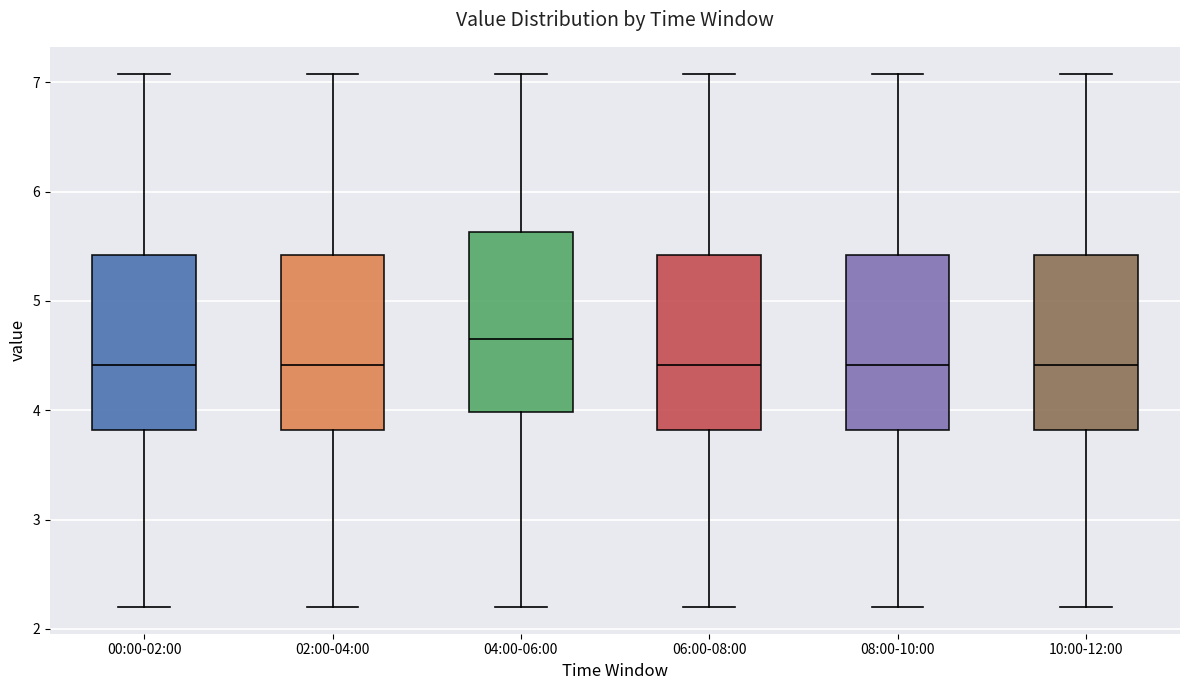

Reading left to right, transcribe this box plot: for each box, give where its median line is, the range the box spans, and where its two whiskers end, as read against the y-axis. The values are not printed on the chart, so give them approximately, as read against the axis.

00:00-02:00: median 4.4, box 3.8 to 5.4, whiskers 2.2 to 7.1
02:00-04:00: median 4.4, box 3.8 to 5.4, whiskers 2.2 to 7.1
04:00-06:00: median 4.7, box 4.0 to 5.6, whiskers 2.2 to 7.1
06:00-08:00: median 4.4, box 3.8 to 5.4, whiskers 2.2 to 7.1
08:00-10:00: median 4.4, box 3.8 to 5.4, whiskers 2.2 to 7.1
10:00-12:00: median 4.4, box 3.8 to 5.4, whiskers 2.2 to 7.1